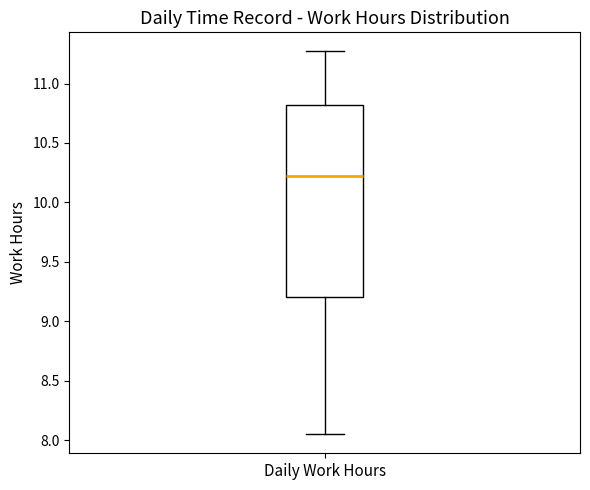

Read this box plot against the y-axis: the position of the median line, the range covered by the box, and the ends of both whiskers. The values are not printed on the chart, so give them approximately, as read against the axis.

median 10.20, box 9.20 to 10.80, whiskers 8.05 to 11.25